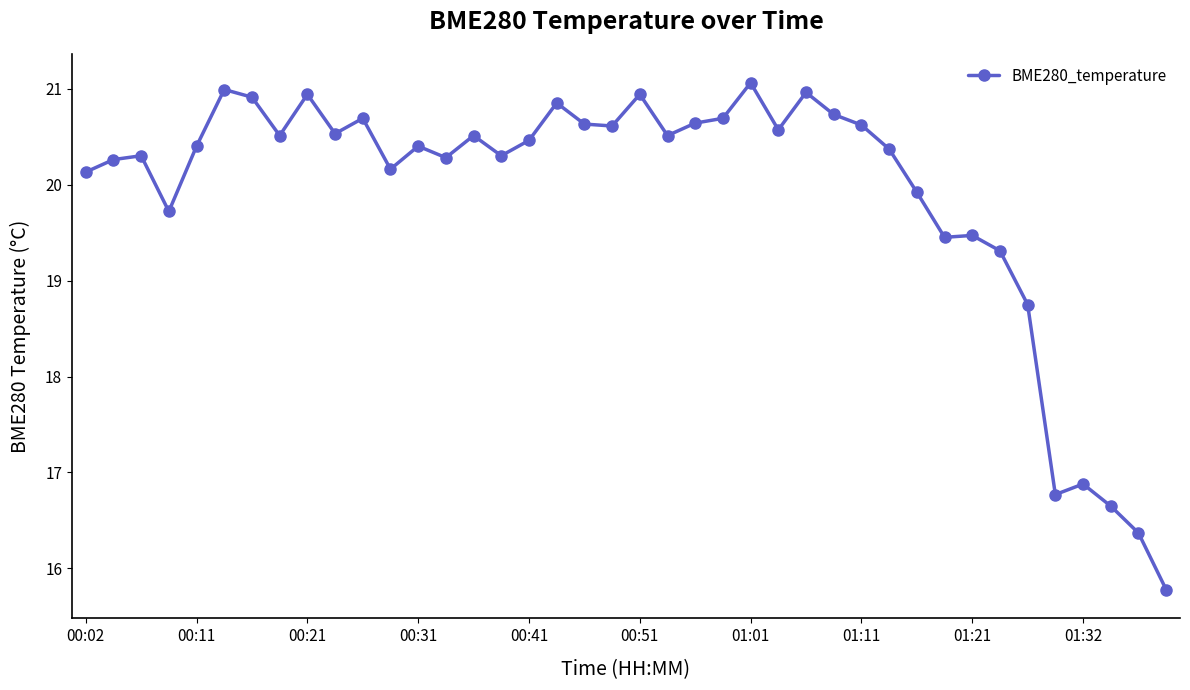

What is the value of the 7th point from the left?

20.9